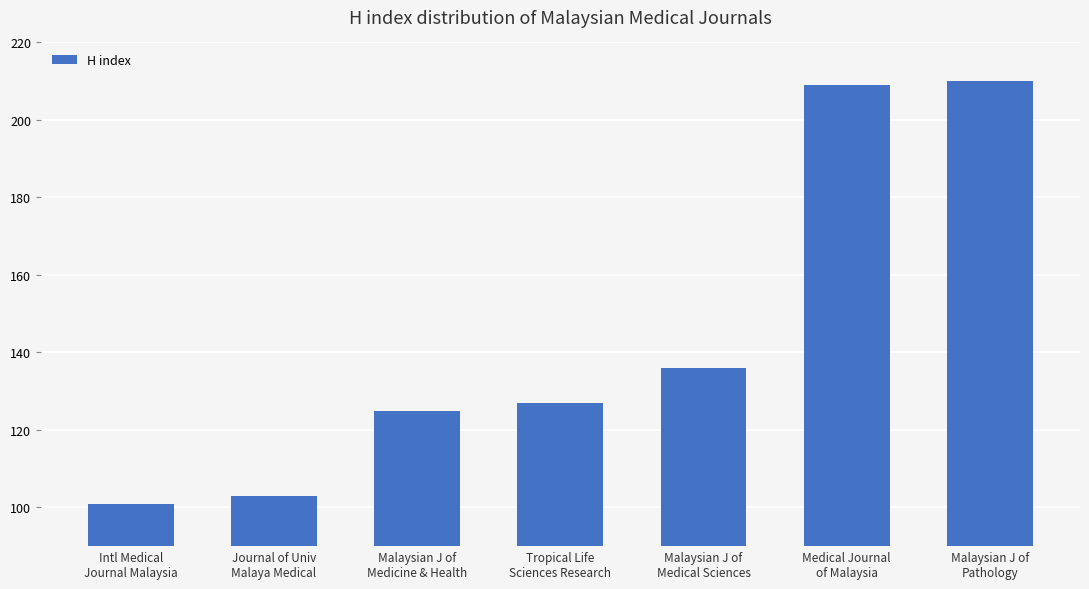

The chart shows a value of 64 at Malaysian J of
Medical Sciences. True or false?

False